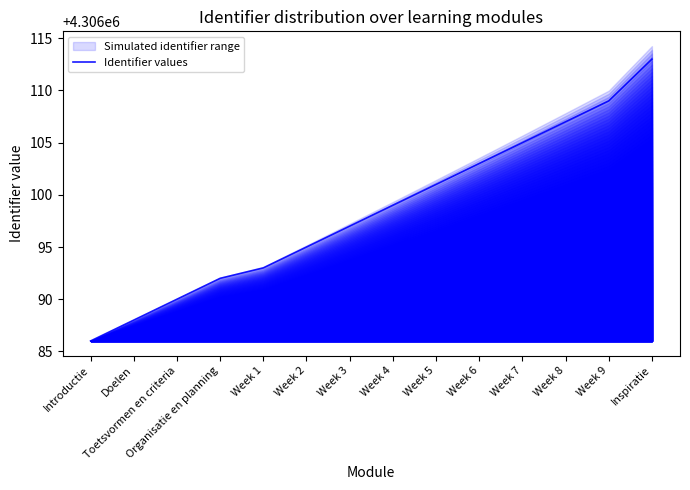

What is the label of the 13th point from the right?

Doelen